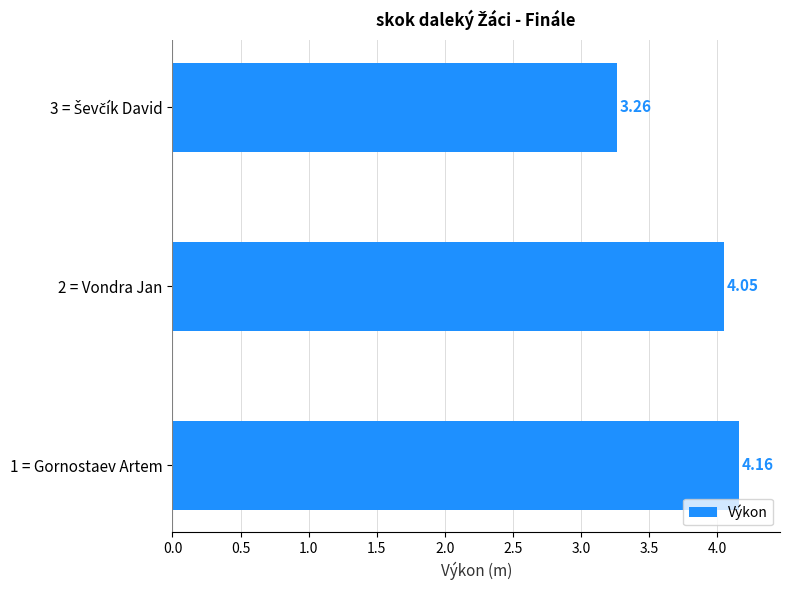

Between 2 = Vondra Jan and 1 = Gornostaev Artem, which is larger?

1 = Gornostaev Artem